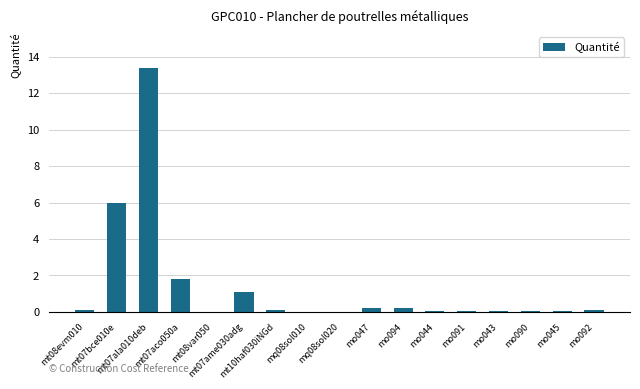

Which has a higher value, mt07ame030adg or mo043?

mt07ame030adg